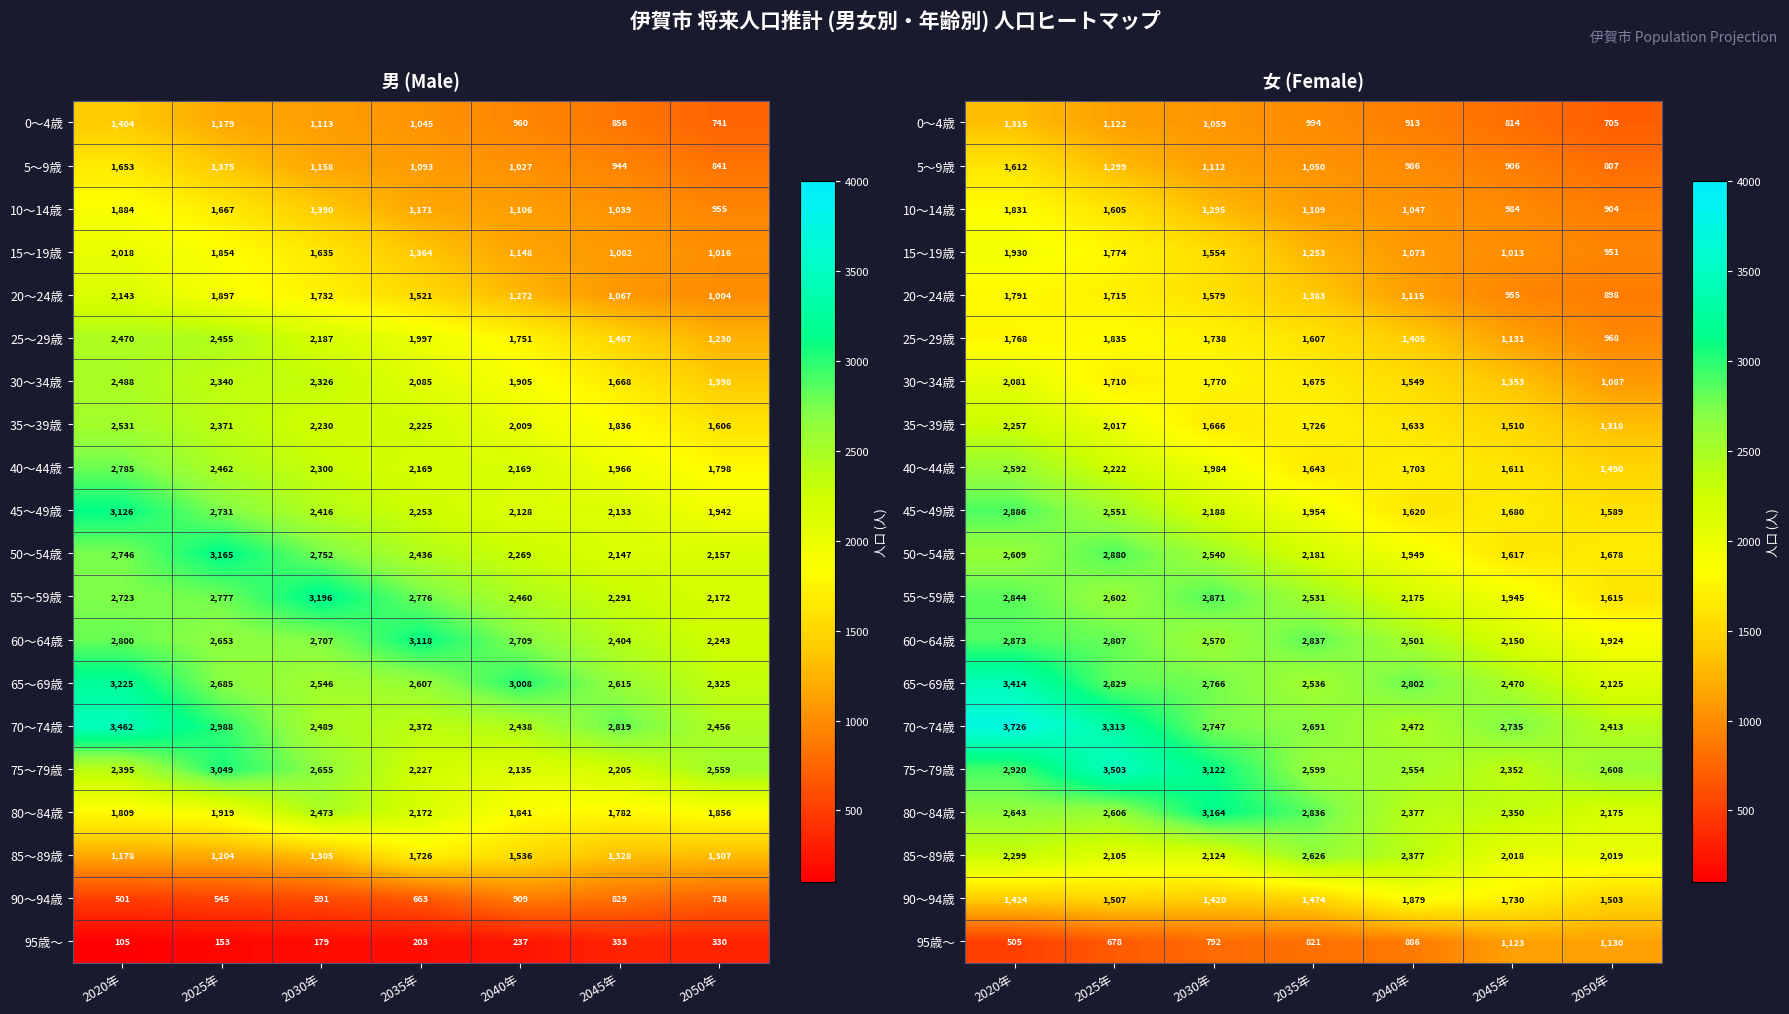

How many data points in 85～89歳 are above 2124?

3